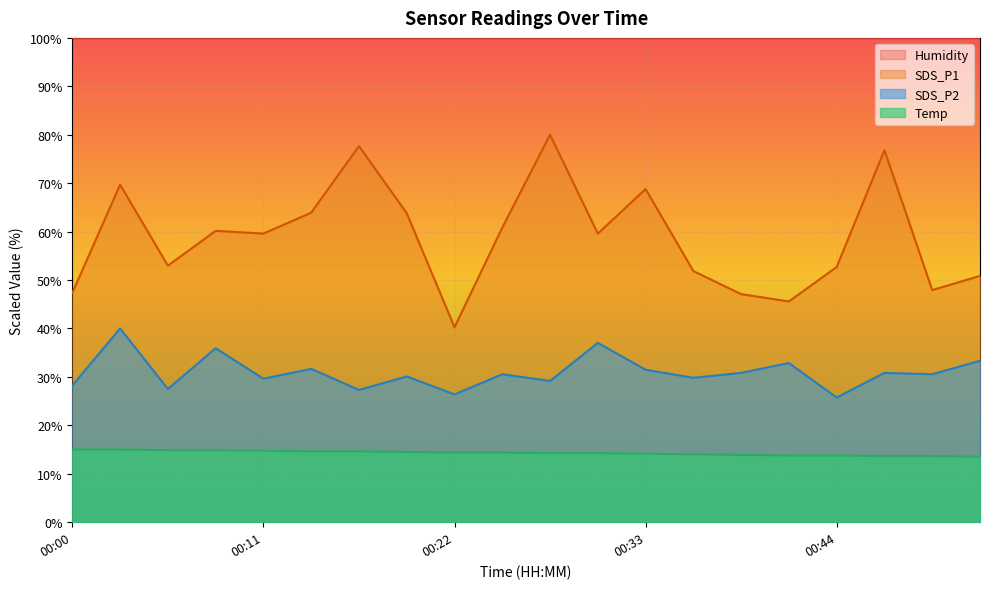

True or false: SDS_P2 and SDS_P1 intersect in this chart.

False